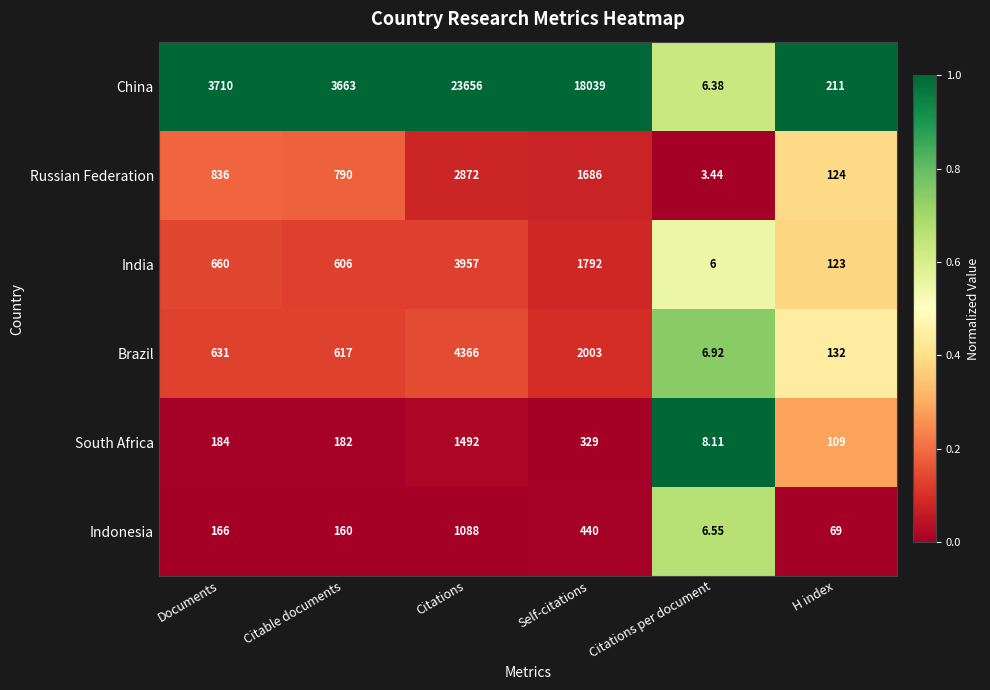

Which series has the largest total across all categories?

China